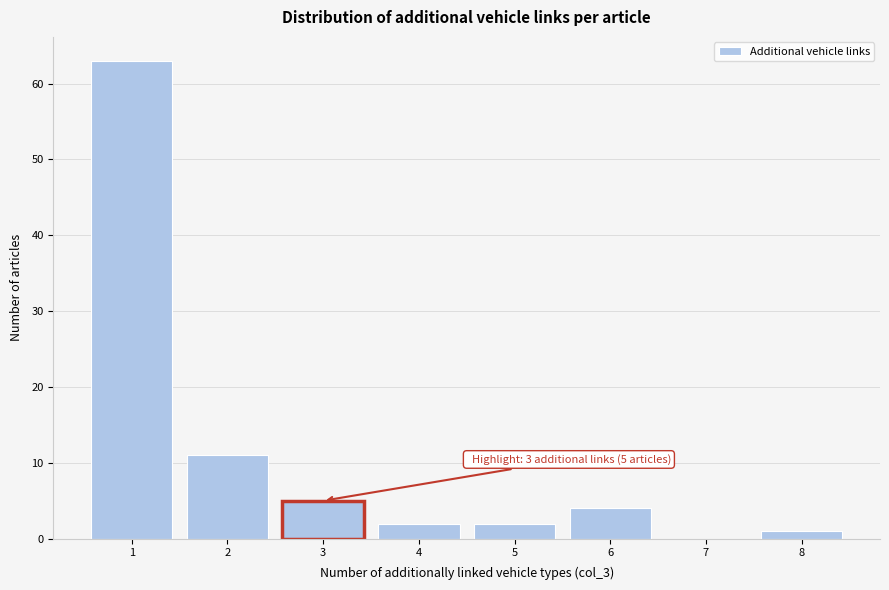

Over which range of the x-axis is the bar tallest?

0.5 to 1.5